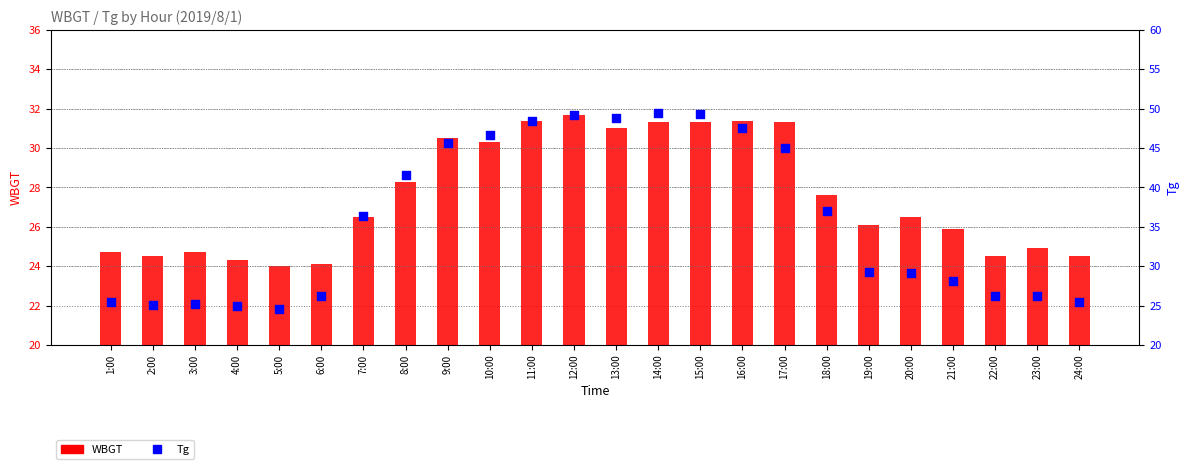

Is the value of Tg at 6:00 greater than the value of WBGT at 1:00?

Yes